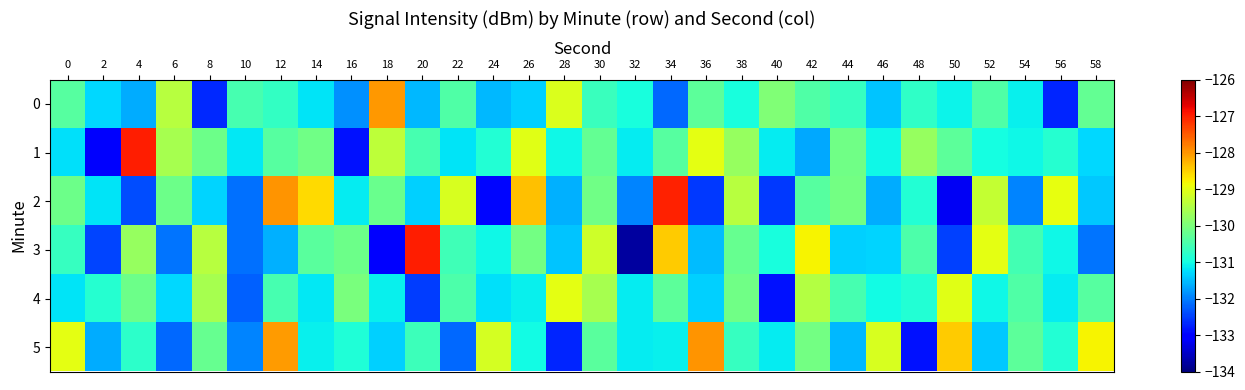

Which label corresponds to the largest value in the chart?

4